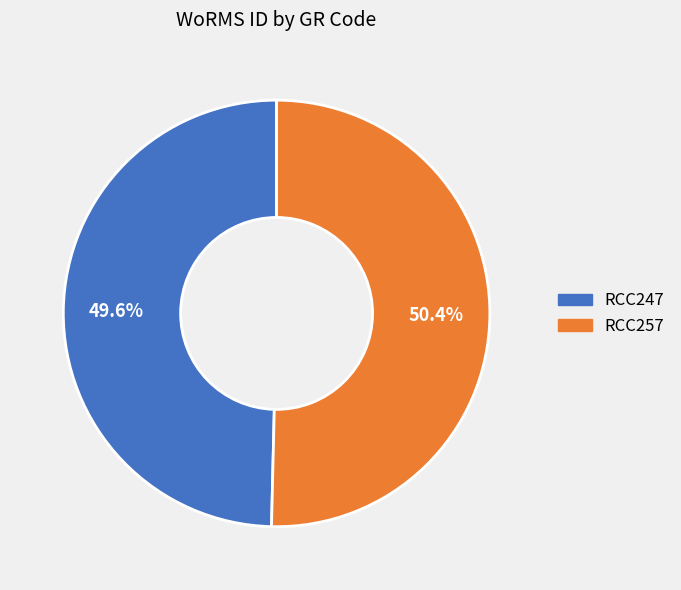

Is RCC247 the majority of the pie?

No